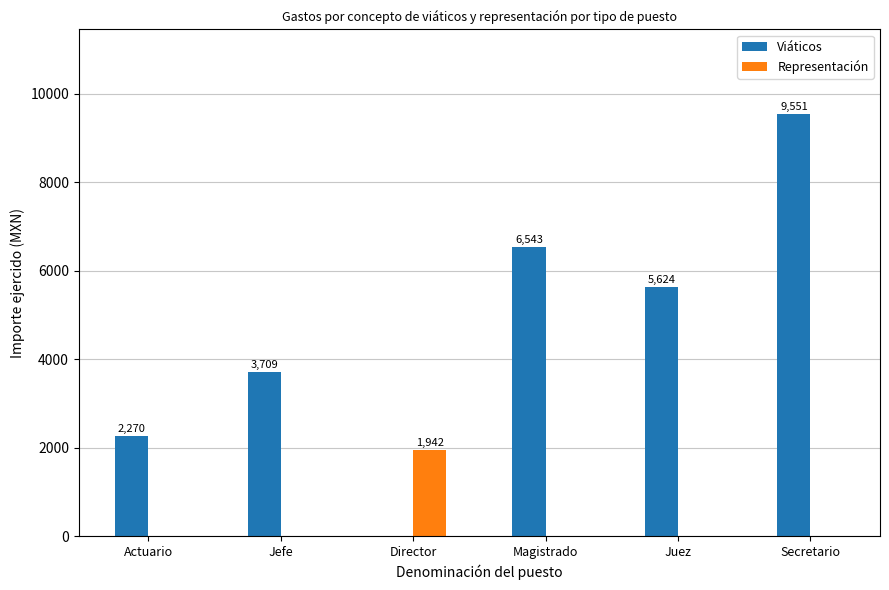

Read the Viáticos value at Secretario.

9551.0